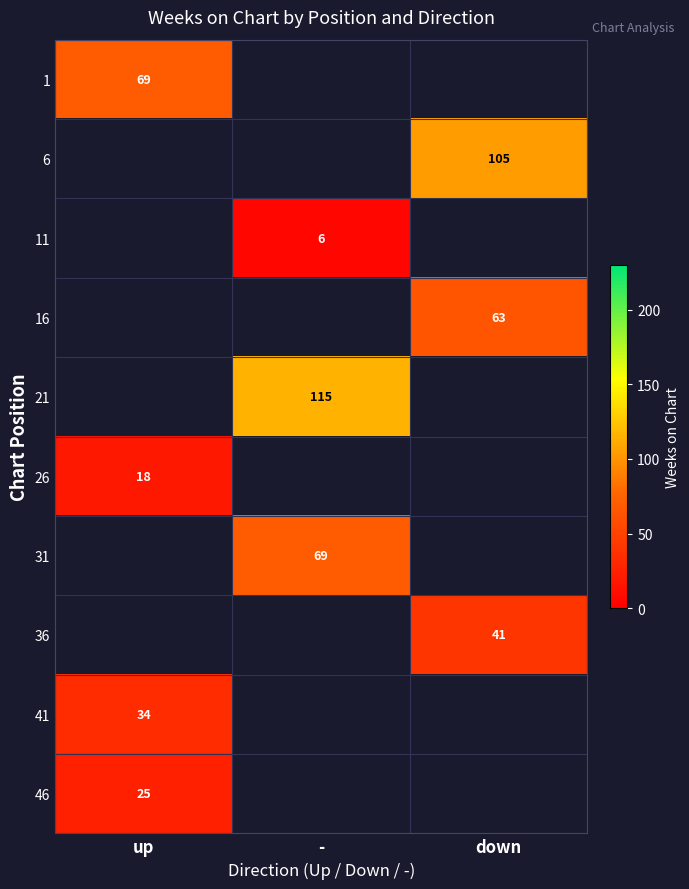

At how many categories does at least one series exceed 13?

3